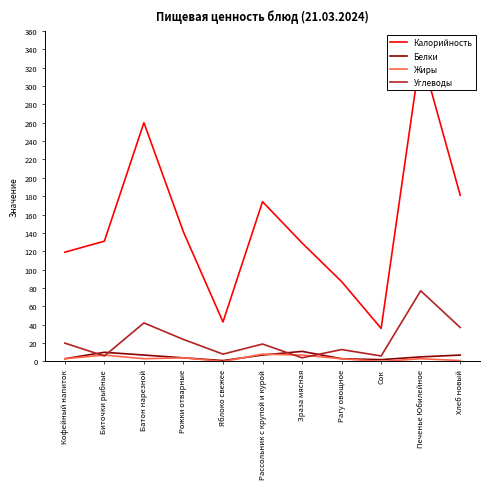

Reading left to right, what are all the values shown in this chart?

Калорийность: Кофейный напиток=119	Биточки рыбные=131	Батон нарезной=260	Рожки отварные=141	Яблоко свежее=43	Рассольник с крупой и курой=174	Зраза мясная=129	Рагу овощное=87	Сок=36	Печенье Юбилейное=336	Хлеб новый=181
Белки: Кофейный напиток=3	Биточки рыбные=10	Батон нарезной=7	Рожки отварные=4	Яблоко свежее=1	Рассольник с крупой и курой=7	Зраза мясная=11	Рагу овощное=3	Сок=2	Печенье Юбилейное=5	Хлеб новый=7
Жиры: Кофейный напиток=3	Биточки рыбные=7	Батон нарезной=3	Рожки отварные=4	Яблоко свежее=0	Рассольник с крупой и курой=8	Зраза мясная=7	Рагу овощное=3	Сок=0	Печенье Юбилейное=3	Хлеб новый=1
Углеводы: Кофейный напиток=20	Биточки рыбные=6	Батон нарезной=42	Рожки отварные=24	Яблоко свежее=8	Рассольник с крупой и курой=19	Зраза мясная=4	Рагу овощное=13	Сок=6	Печенье Юбилейное=77	Хлеб новый=37